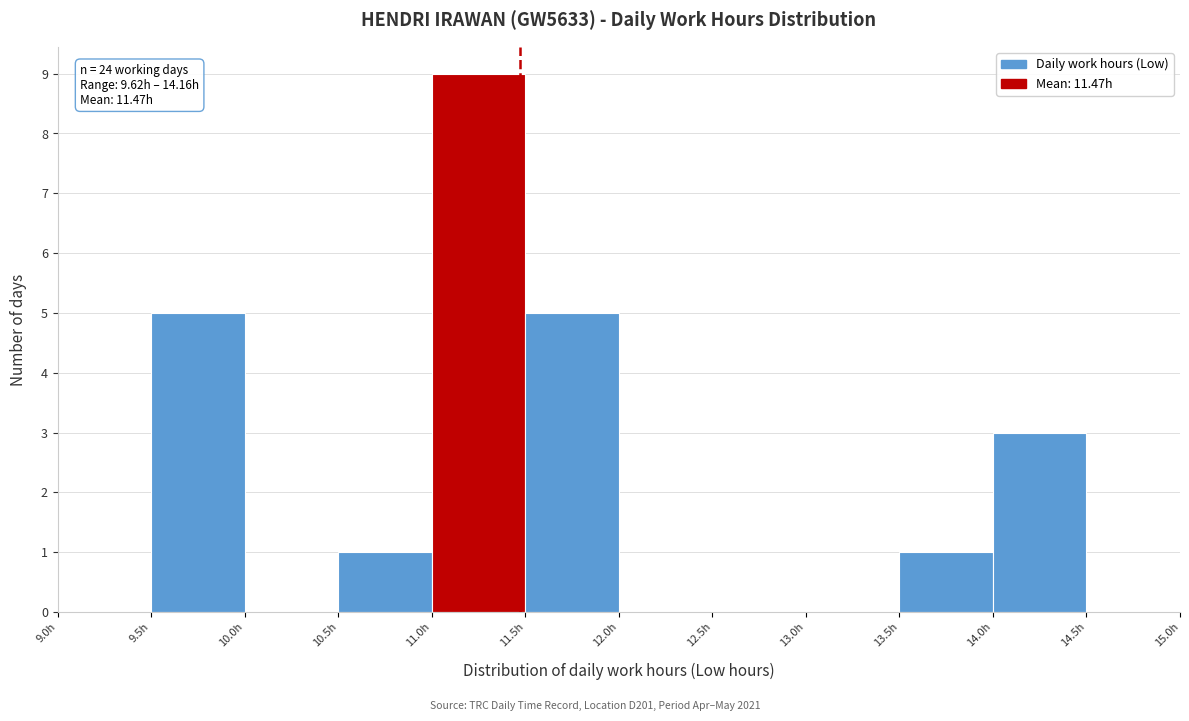

Which range on the x-axis has the tallest bar?

11.0 to 11.5